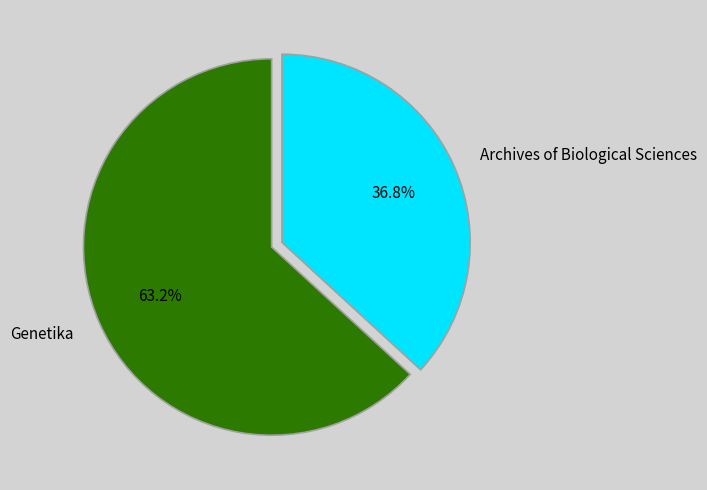

Which category has the biggest portion of the pie?

Genetika